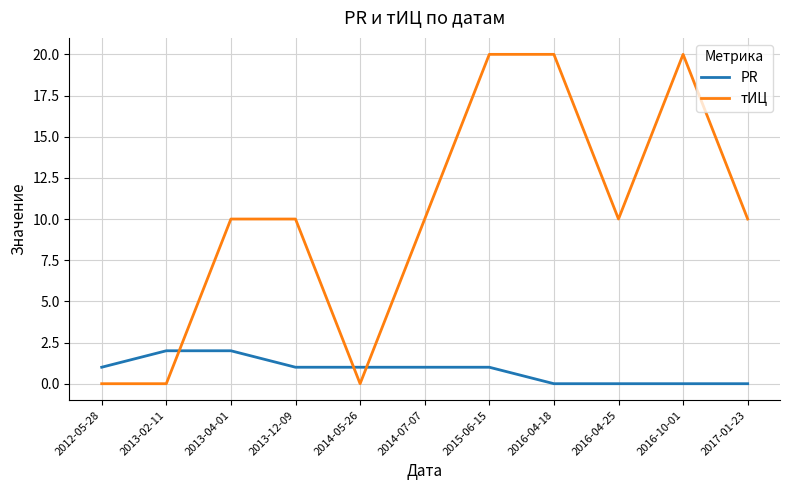

Between 2013-04-01 and 2016-10-01, which series saw the biggest shift?

тИЦ